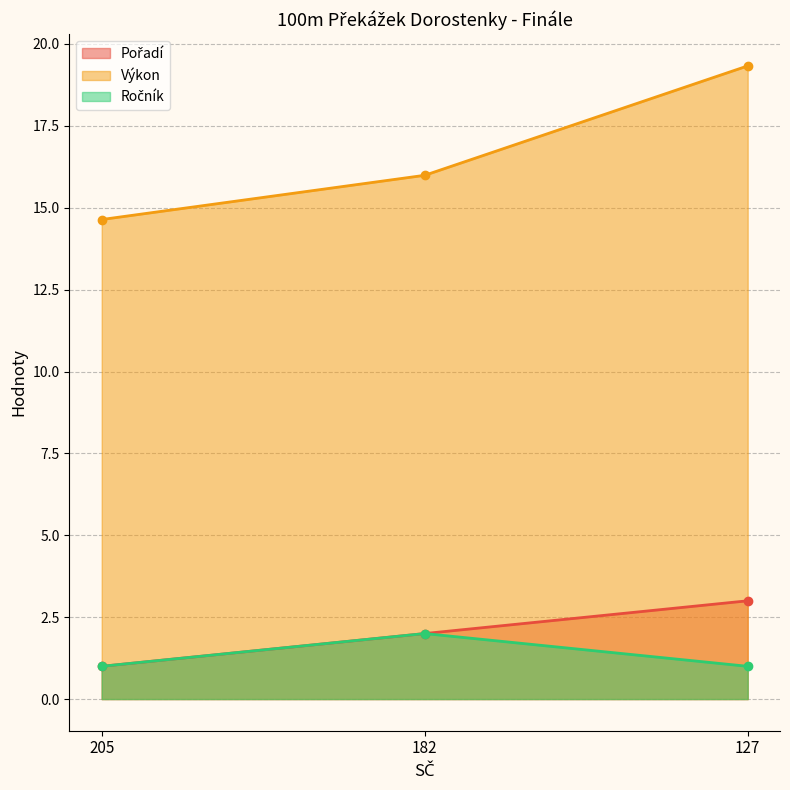

What is the smallest value displayed?

1.0